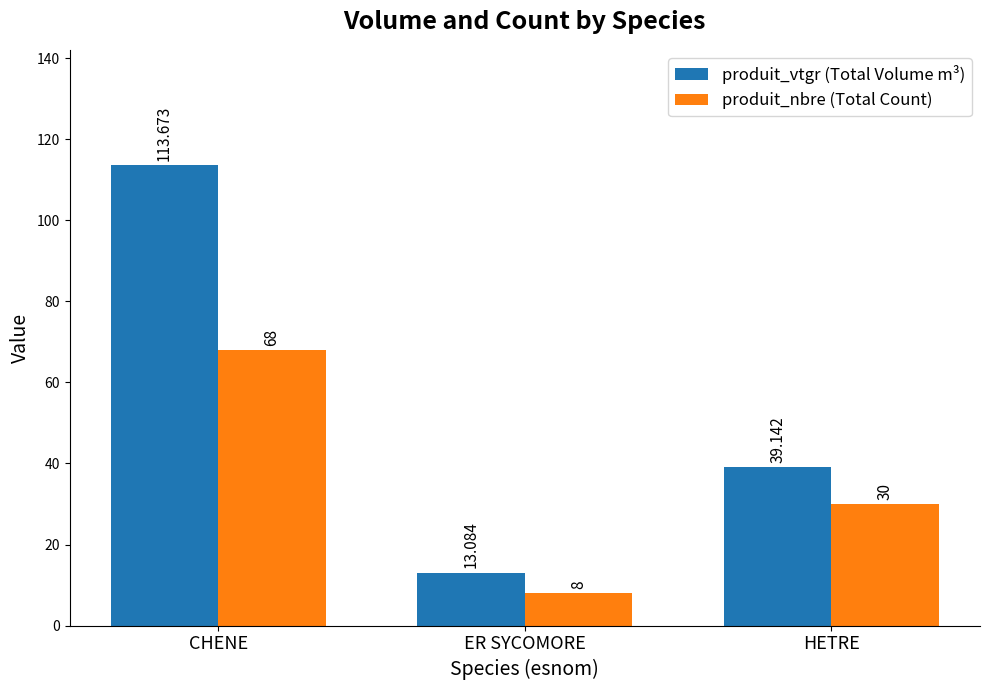

Reading left to right, transcribe all the data shown in this chart.

produit_vtgr (Total Volume m³): CHENE=113.7	ER SYCOMORE=13.1	HETRE=39.1
produit_nbre (Total Count): CHENE=68.0	ER SYCOMORE=8.0	HETRE=30.0